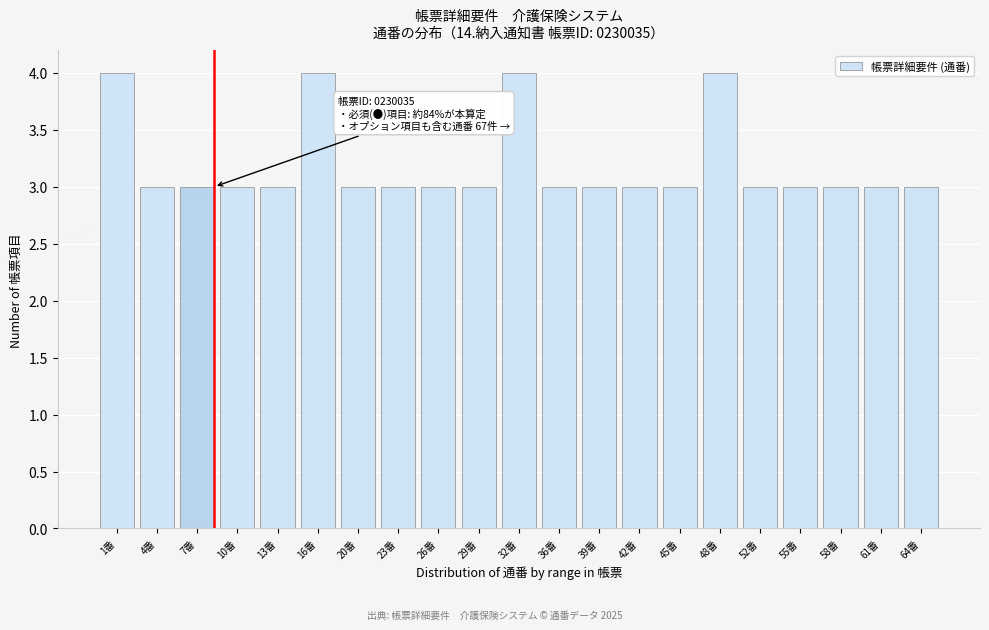

Reading right to left, what are all the values shown in this chart?

3	3	3	3	3	4	3	3	3	3	4	3	3	3	3	4	3	3	3	3	4